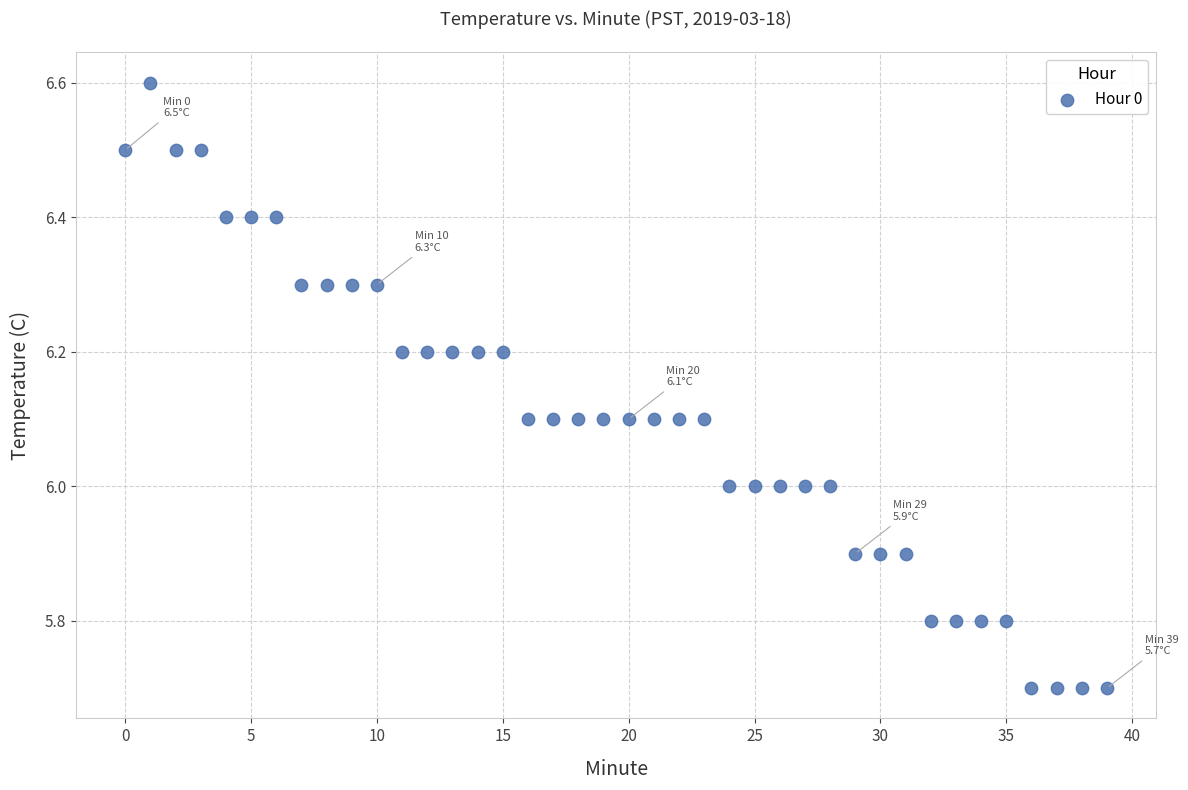

What is the range of Y values (max minus min)?

0.9